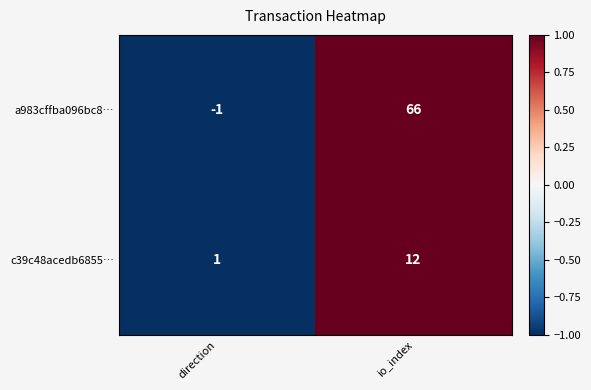

At direction, list the series in order from smallest to largest.

a983cffba096bc8…, c39c48acedb6855…